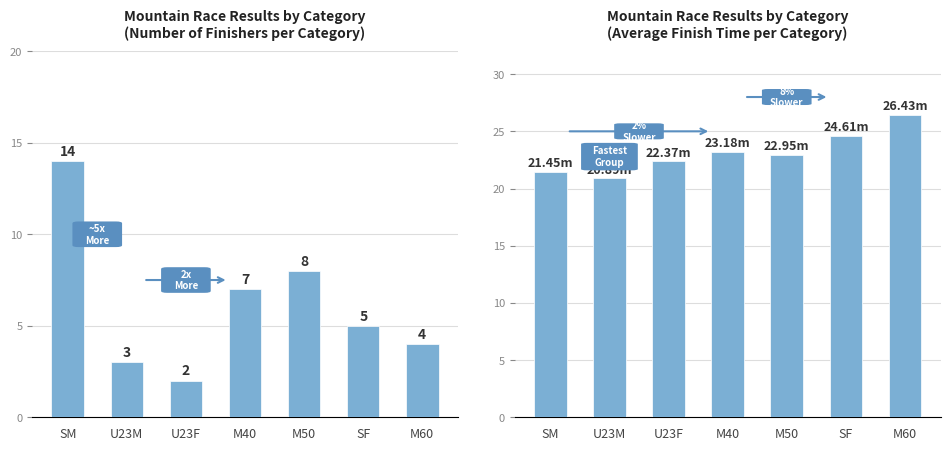

Reading left to right, transcribe all the data shown in this chart.

Count: SM=14.0	U23M=3.0	U23F=2.0	M40=7.0	M50=8.0	SF=5.0	M60=4.0
Avg Time: SM=21.4	U23M=20.9	U23F=22.4	M40=23.2	M50=22.9	SF=24.6	M60=26.4